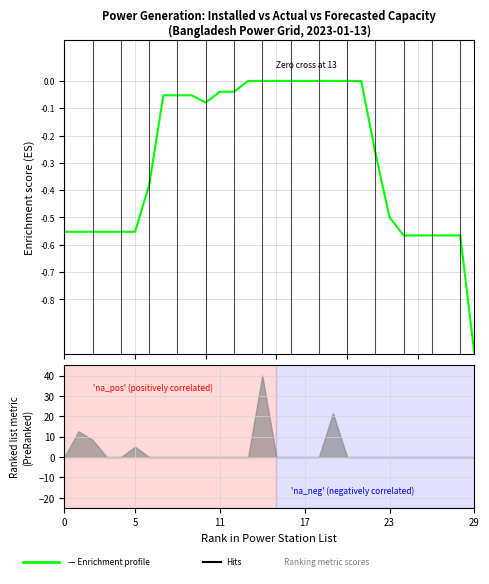

How many lines are shown in the chart?

1